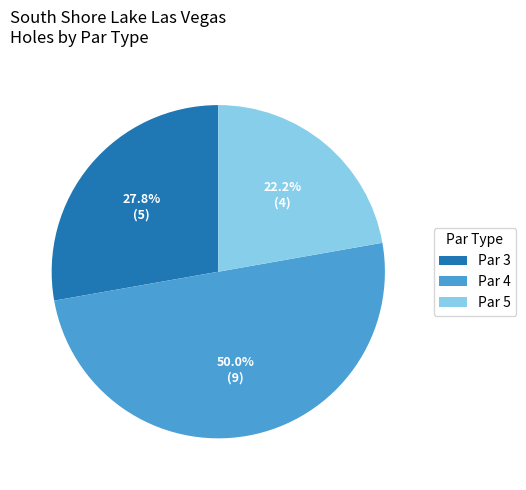

Rank the categories by value from highest to lowest.

Par 4, Par 3, Par 5